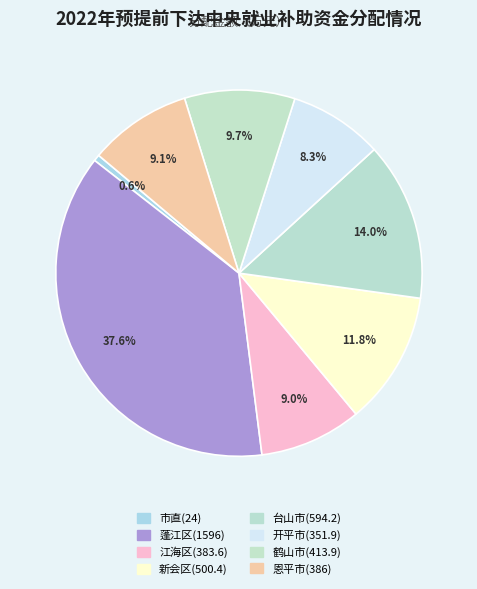

Combined, do 新会区(500.4) and 开平市(351.9) account for over 50%?

No